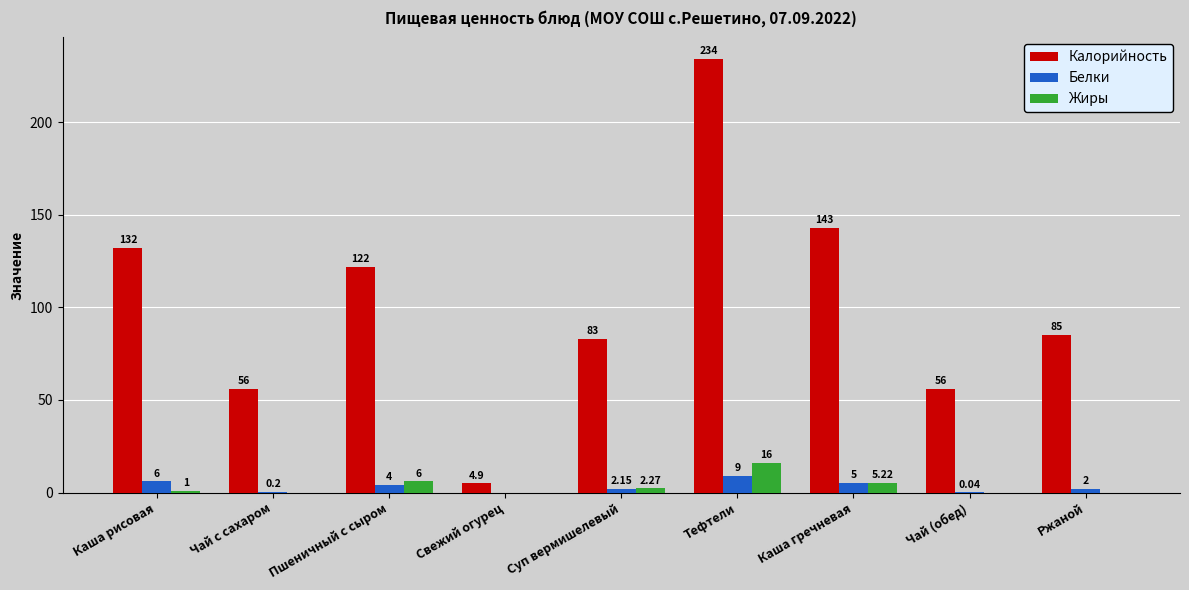

What is the sum of the Белки values at Чай (обед) and Тефтели?

9.0